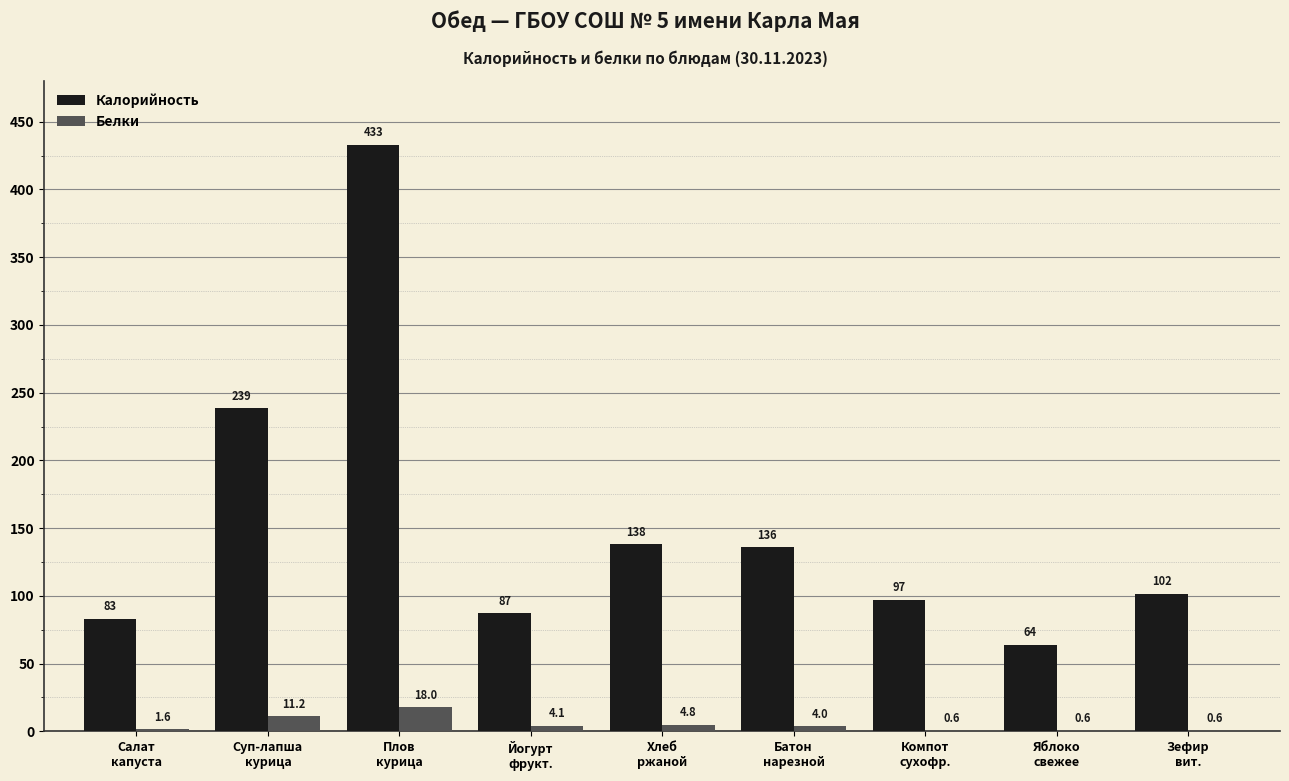

What is the maximum value shown in the chart?

433.1